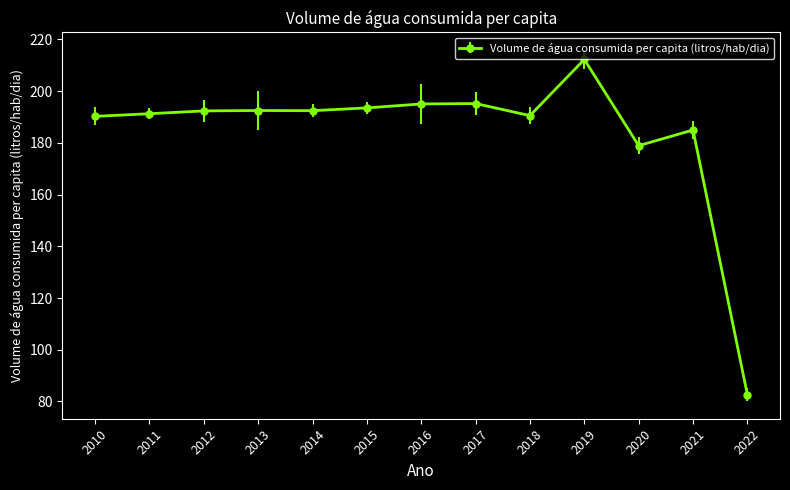

Which has a higher value, 2016 or 2020?

2016